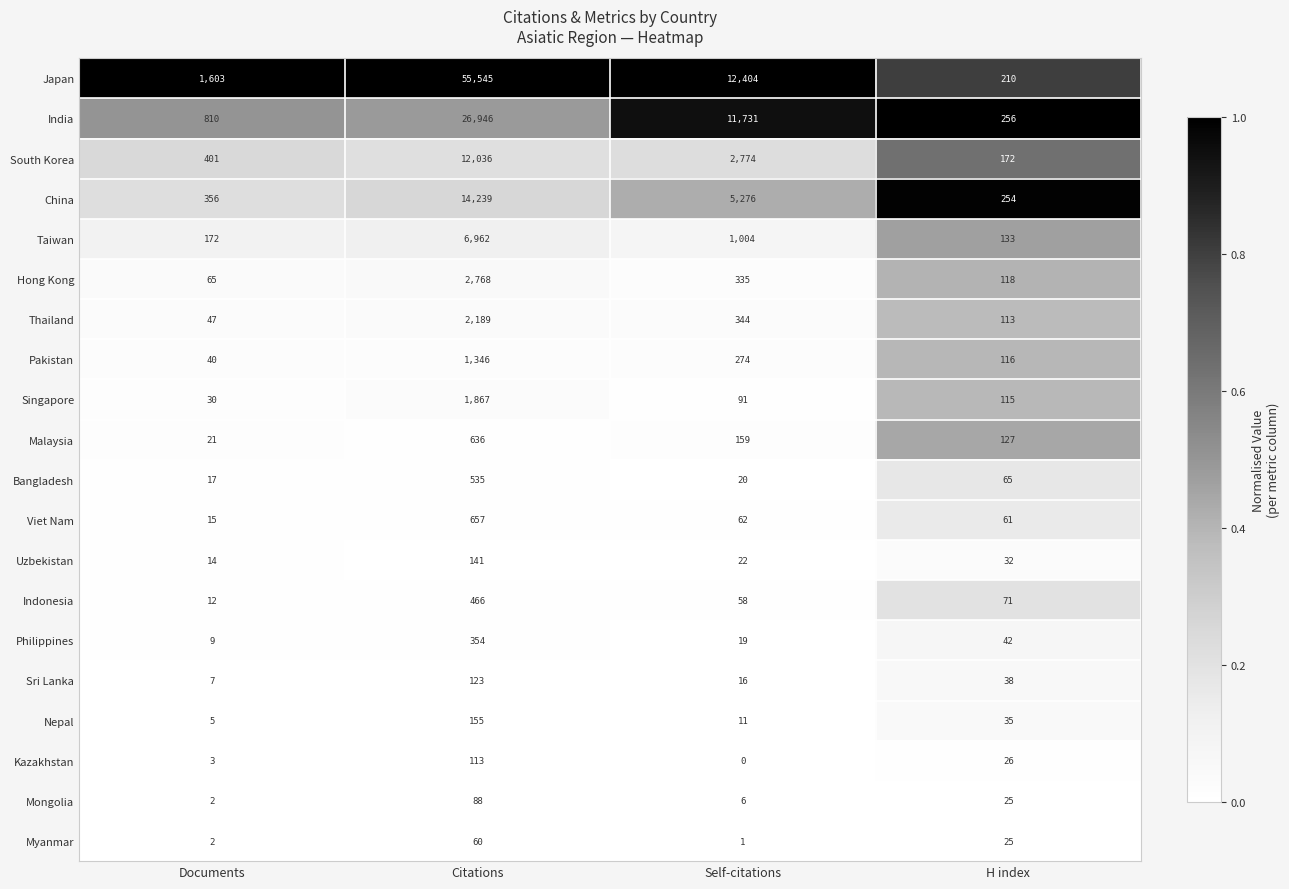

At which category is the sum across all series the highest?

Citations